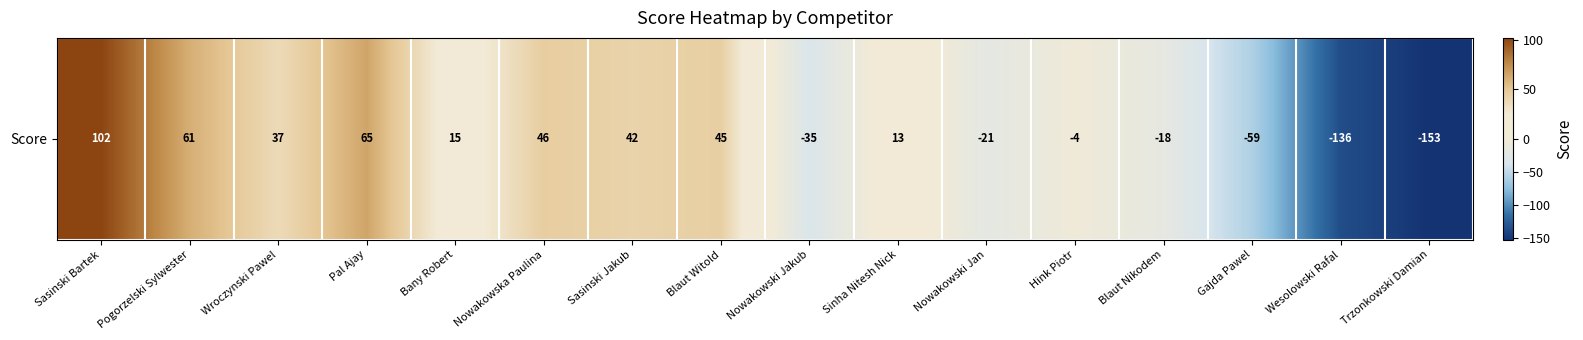

What is the approximate value at Sasinski Jakub, to the nearest 50?

50